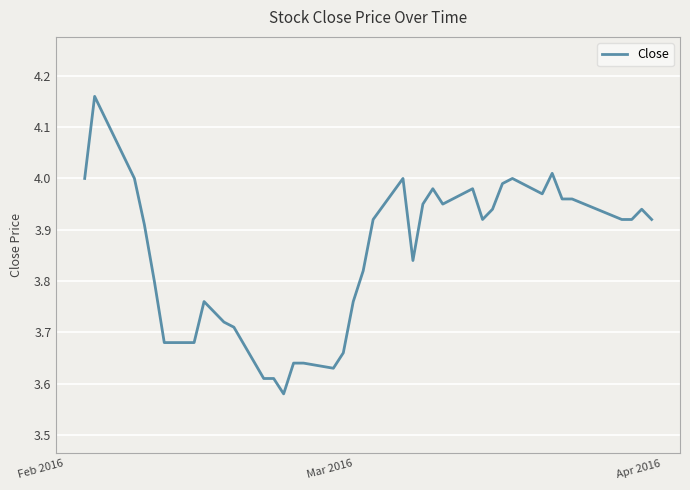

What is the difference between the maximum and minimum values?

0.6